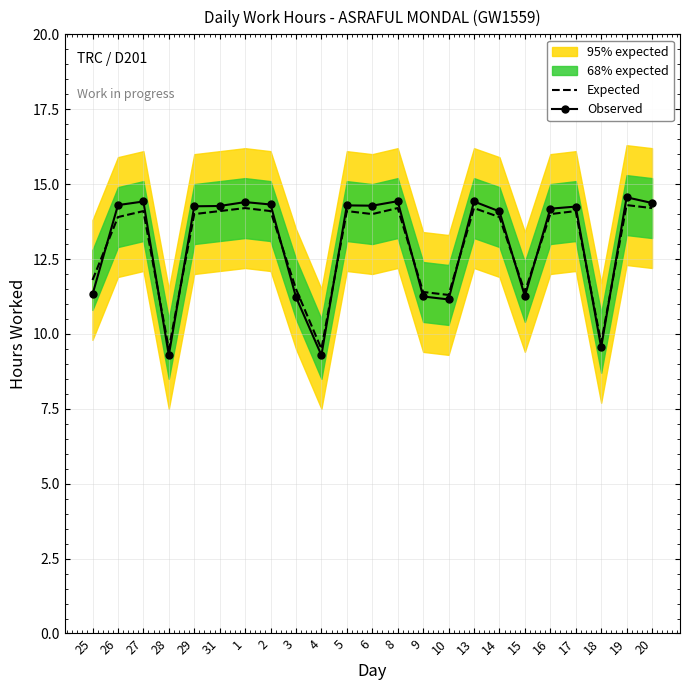

What position from the right is 27?

21